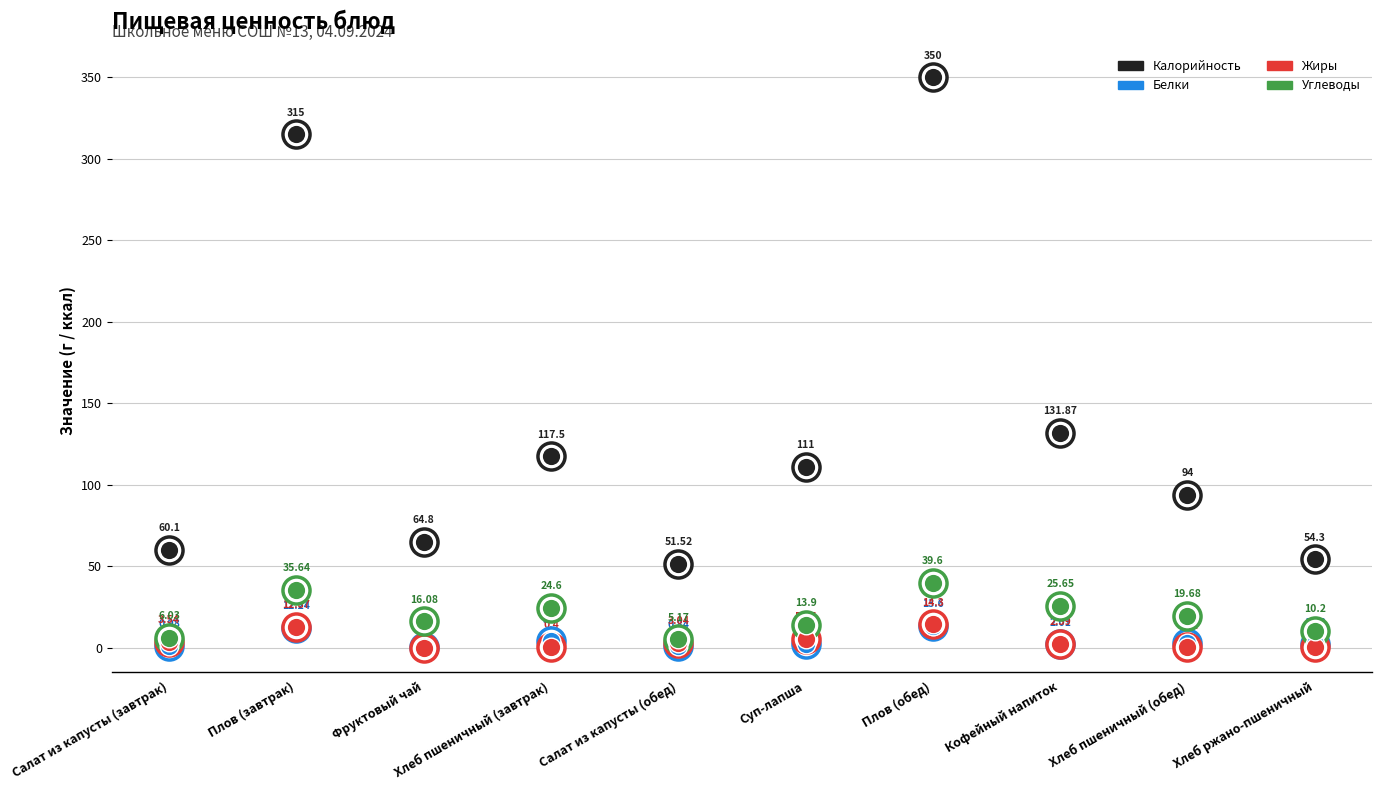

Which series contains the highest Y value?

Калорийность